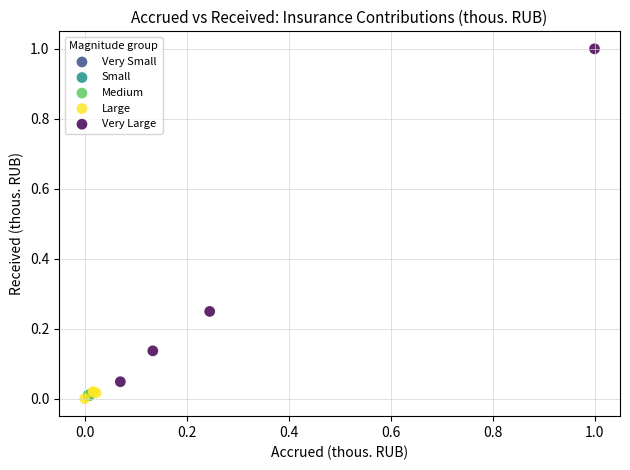

What are all the series names shown in the legend?

Very Small, Small, Medium, Large, Very Large